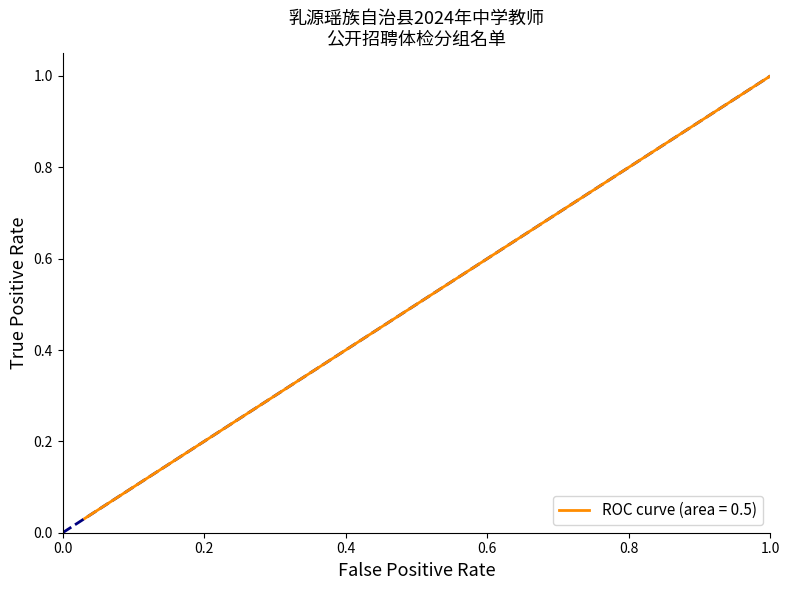

What is the maximum value shown in the chart?

1.0